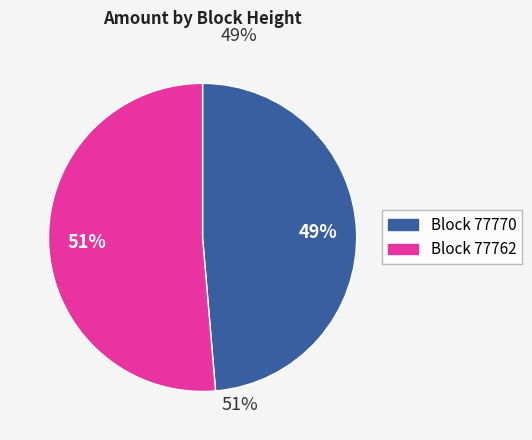

How many segments does this pie chart have?

2